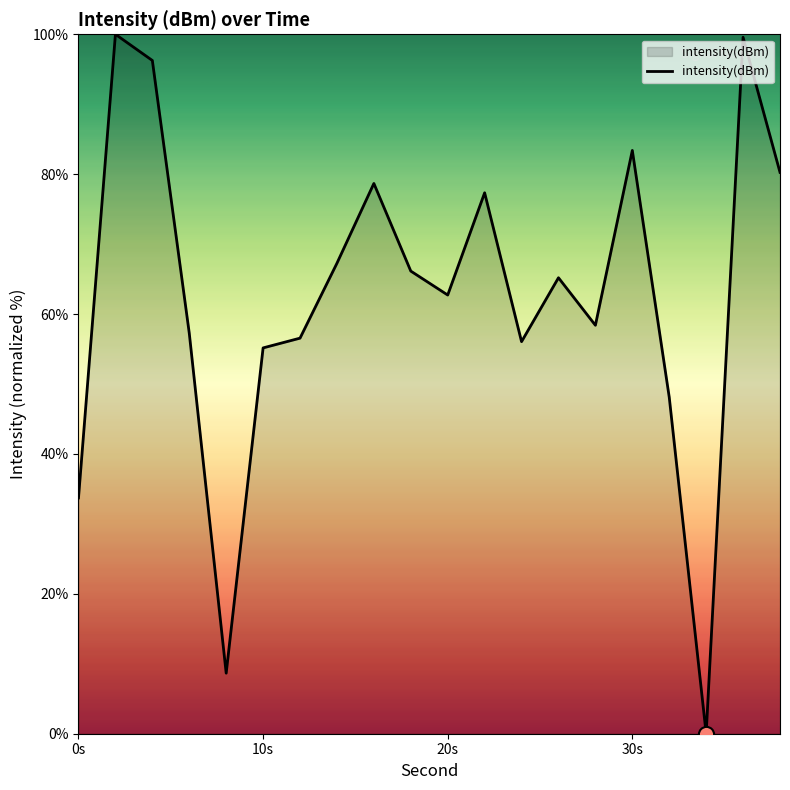

What is the difference between the maximum and minimum values?

100.0